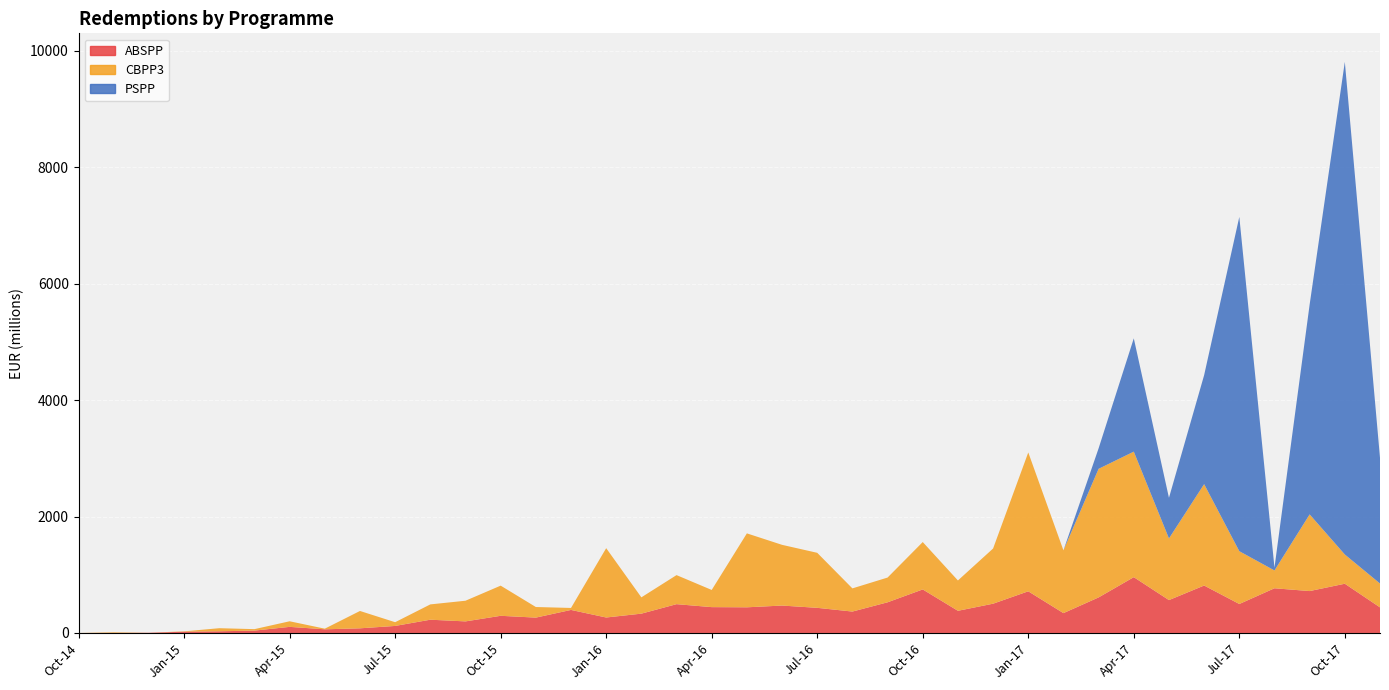

Reading right to left, extract all data points from this chart.

ABSPP: 440	846	720	768	498	815	565	959	611	341	716	503	381	748	527	368	432	471	441	444	495	332	266	396	264	295	199	228	121	80	63	105	41	29	22	4	2	0
CBPP3: 410	502	1317	306	907	1742	1059	2156	2209	1078	2385	948	521	814	425	398	945	1043	1270	295	499	280	1191	34	182	518	355	263	64	298	11	96	25	53	6	0	10	0
PSPP: 2159	8462	3606	49	5742	1872	698	1946	352	0	0	0	0	0	0	0	0	0	0	0	0	0	0	0	0	0	0	0	0	0	0	0	0	0	0	0	0	0